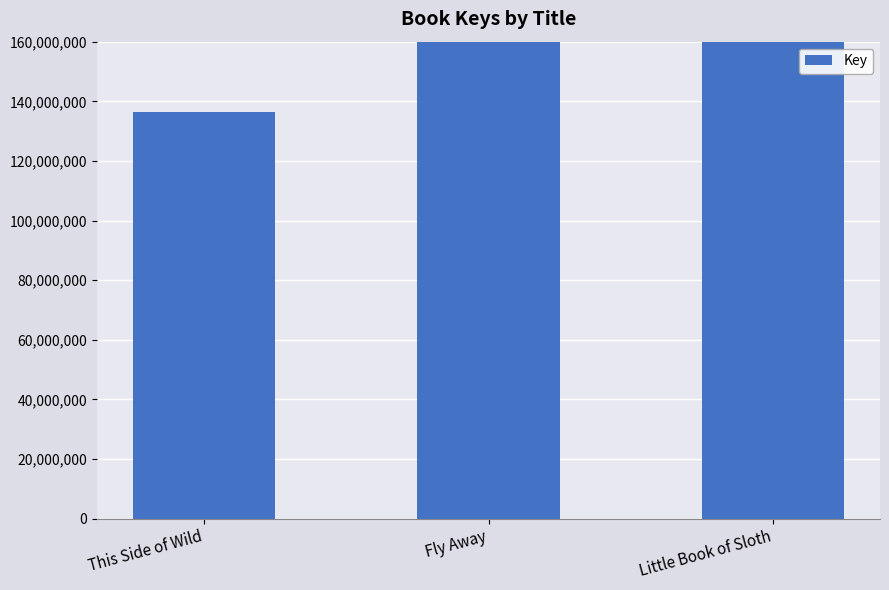

Reading left to right, what are all the values shown in this chart?

136319527	403910348	400094893